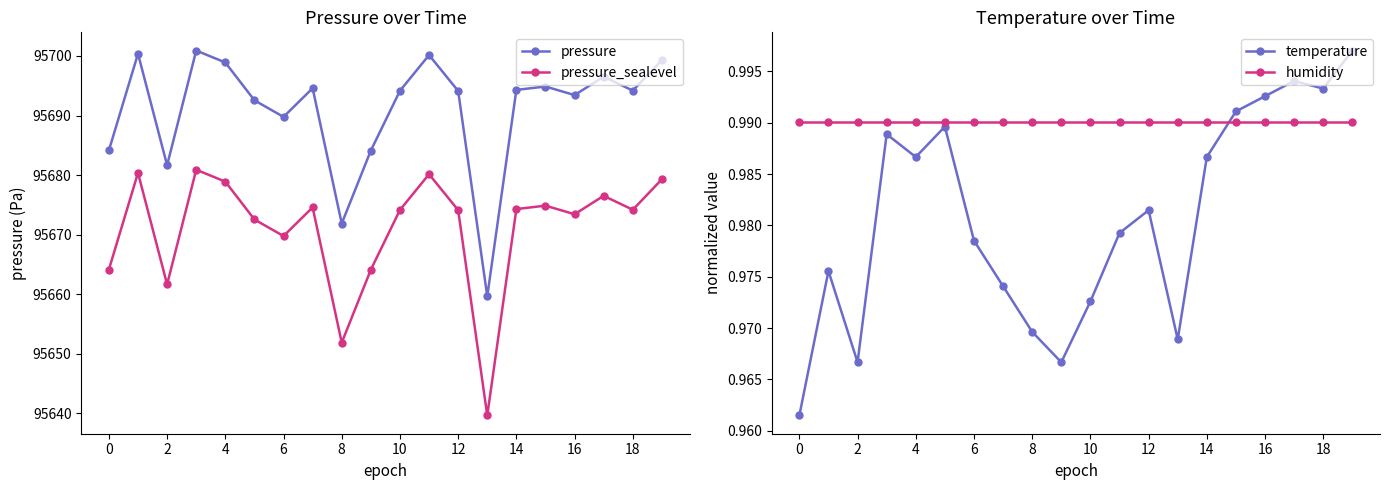

The value of pressure at 13 is 61158.3. True or false?

False